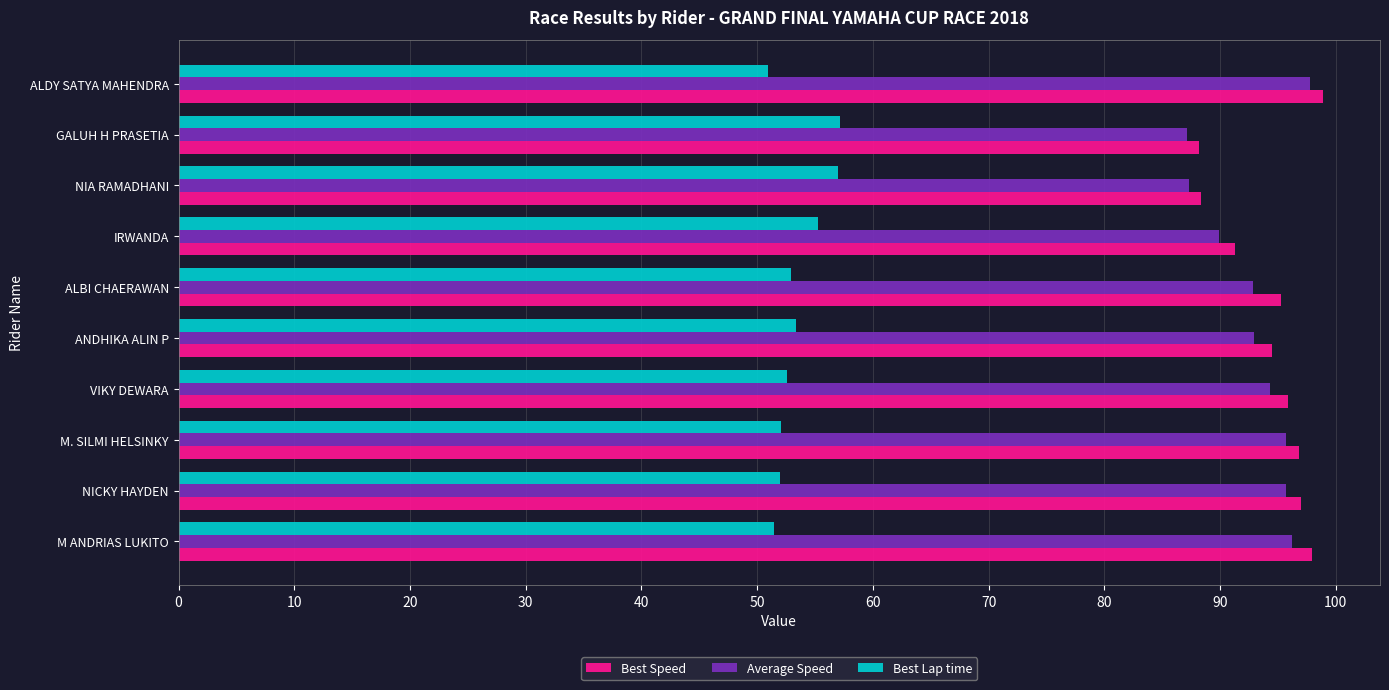

The Average Speed series shows 92.9 at ANDHIKA ALIN P. True or false?

True